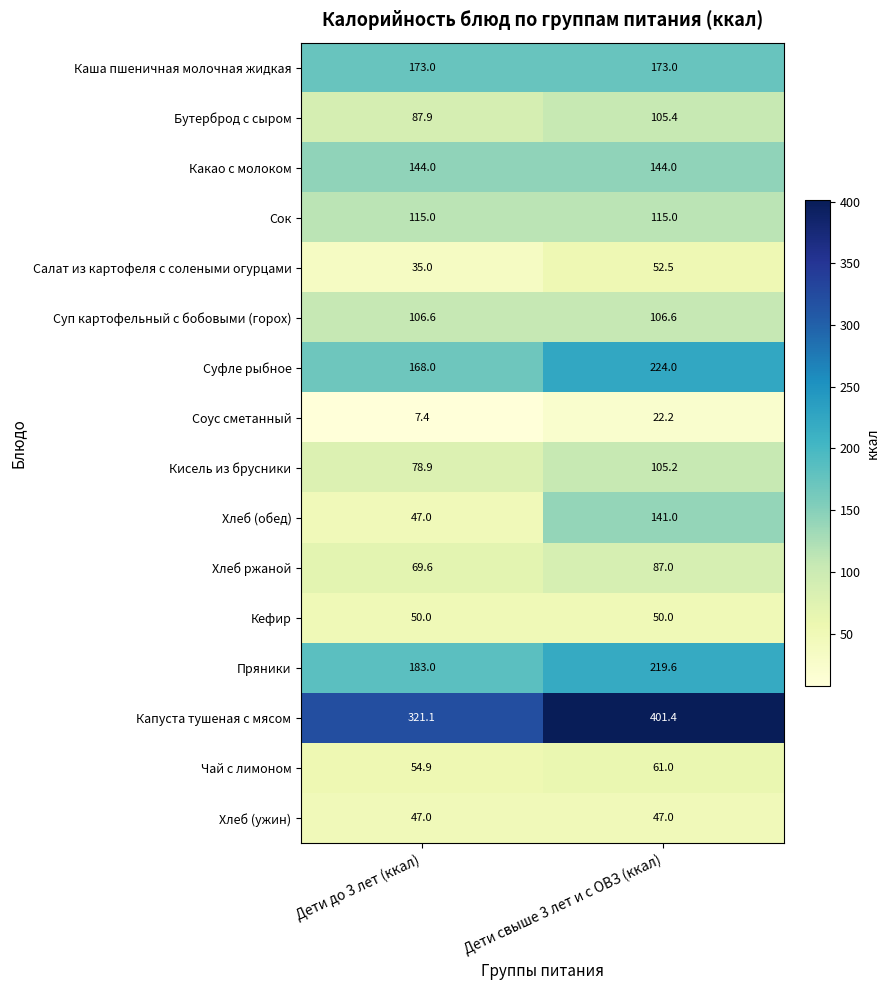

Is the value of Сок at Дети до 3 лет (ккал) greater than the value of Капуста тушеная с мясом at Дети до 3 лет (ккал)?

No